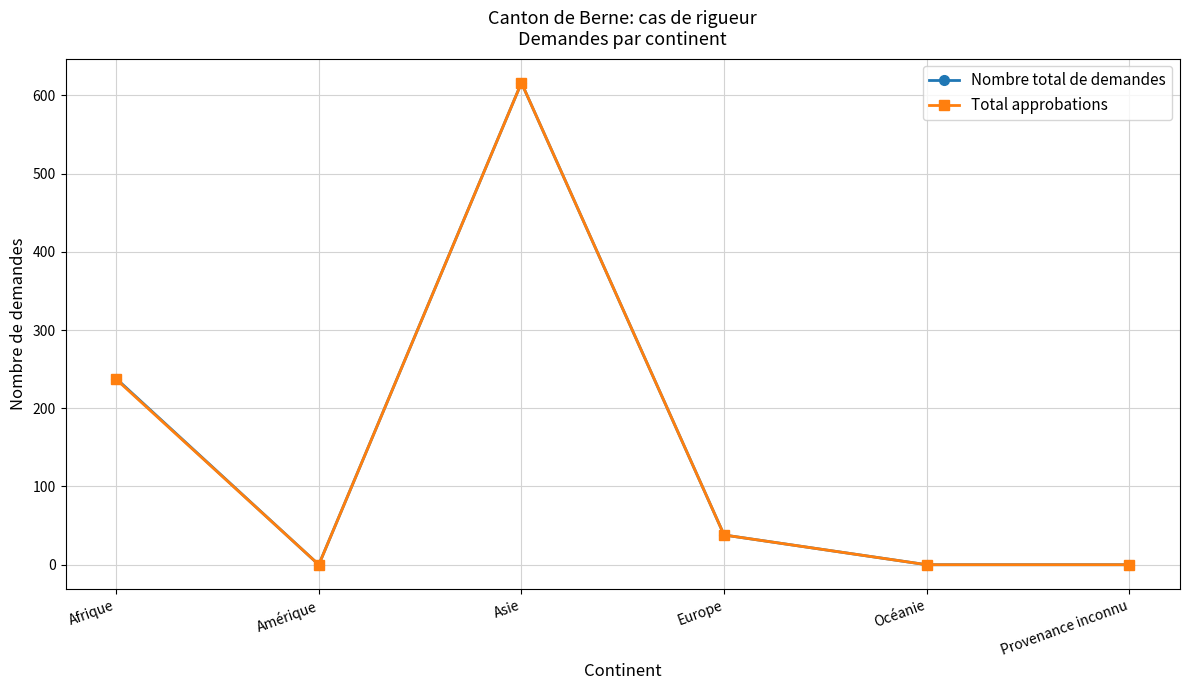

Reading left to right, extract all data points from this chart.

Nombre total de demandes: 238	0	616	38	0	0
Total approbations: 237	0	616	38	0	0